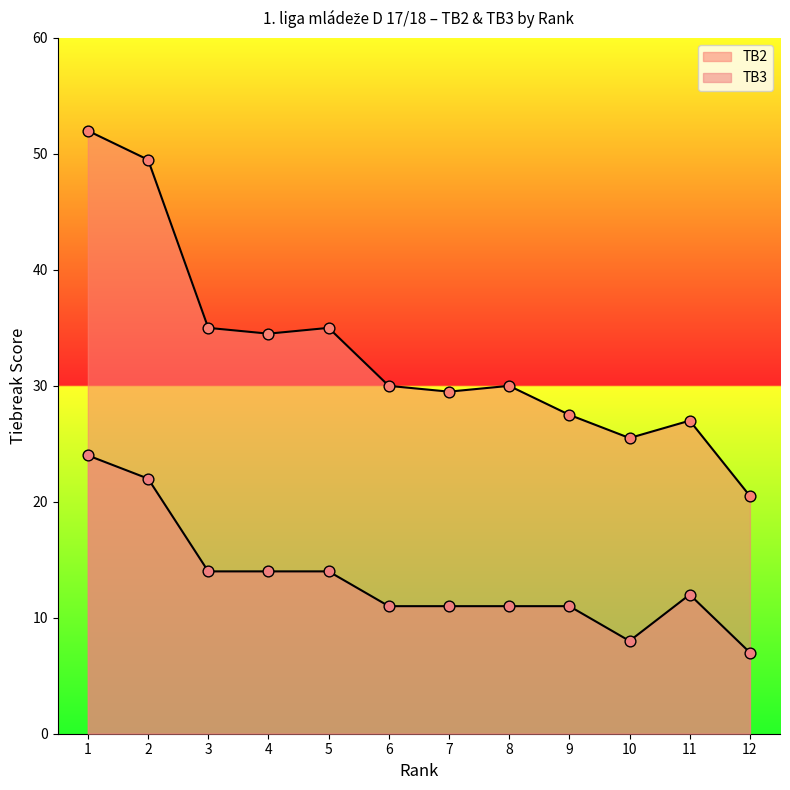

Which series has the largest total across all categories?

TB2